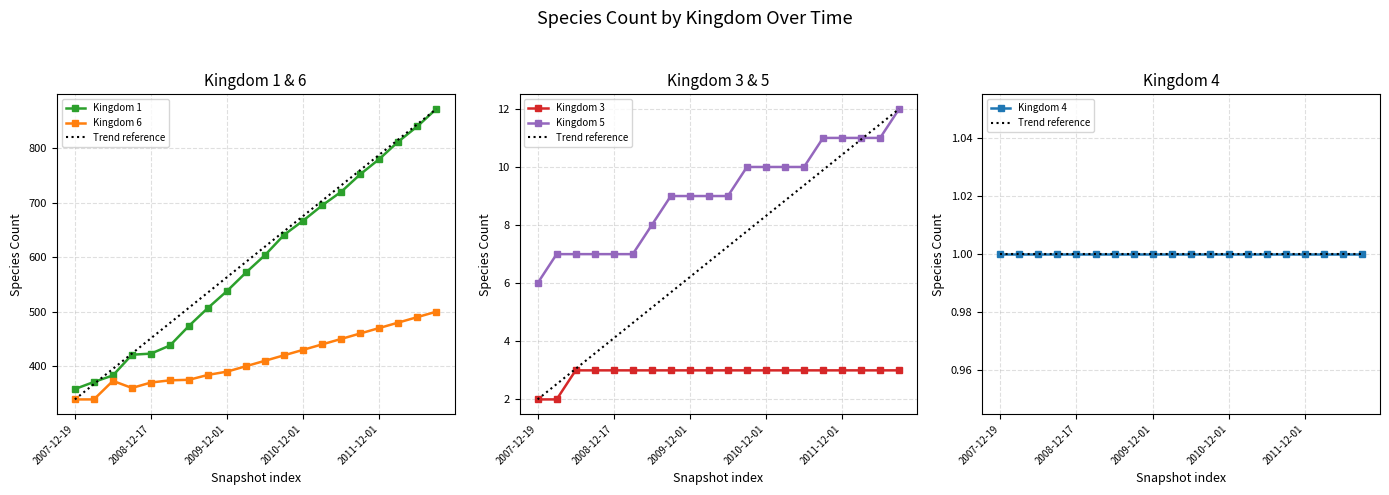

At which category is the sum across all series the highest?

2012-09-01